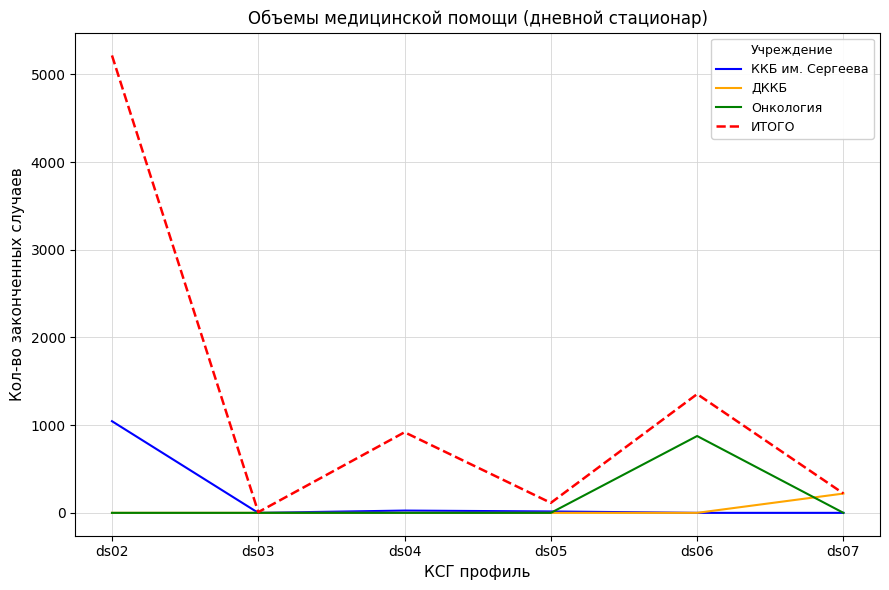

Is this an area chart (filled region under the line)?

No